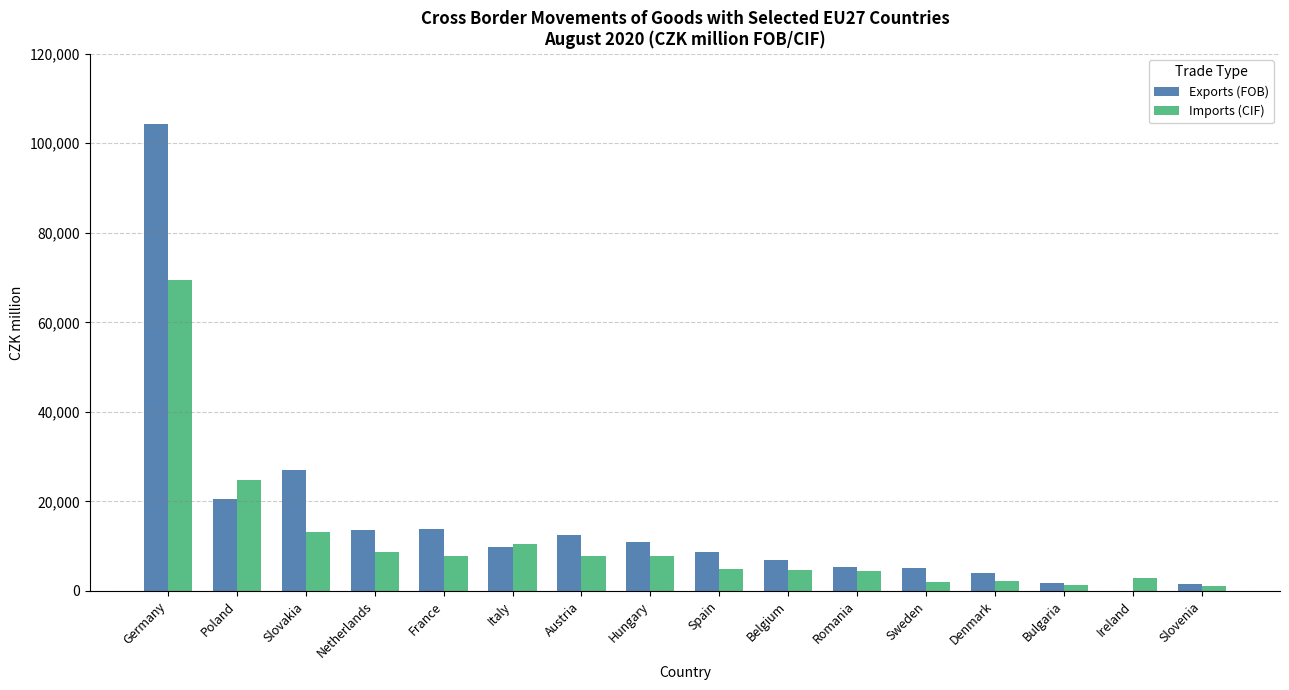

What is the greatest value displayed?

104221